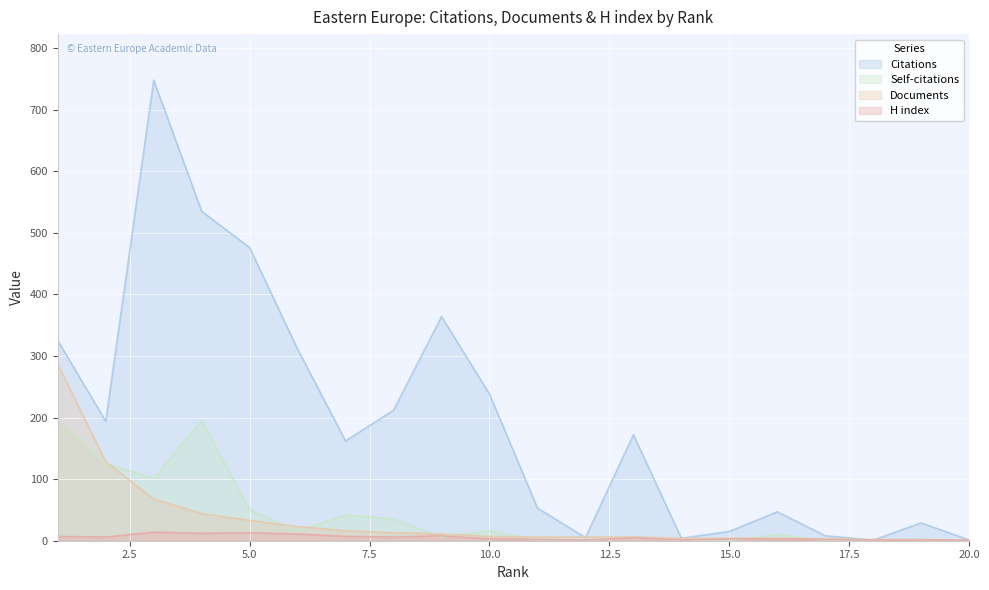

How many lines are shown in the chart?

4